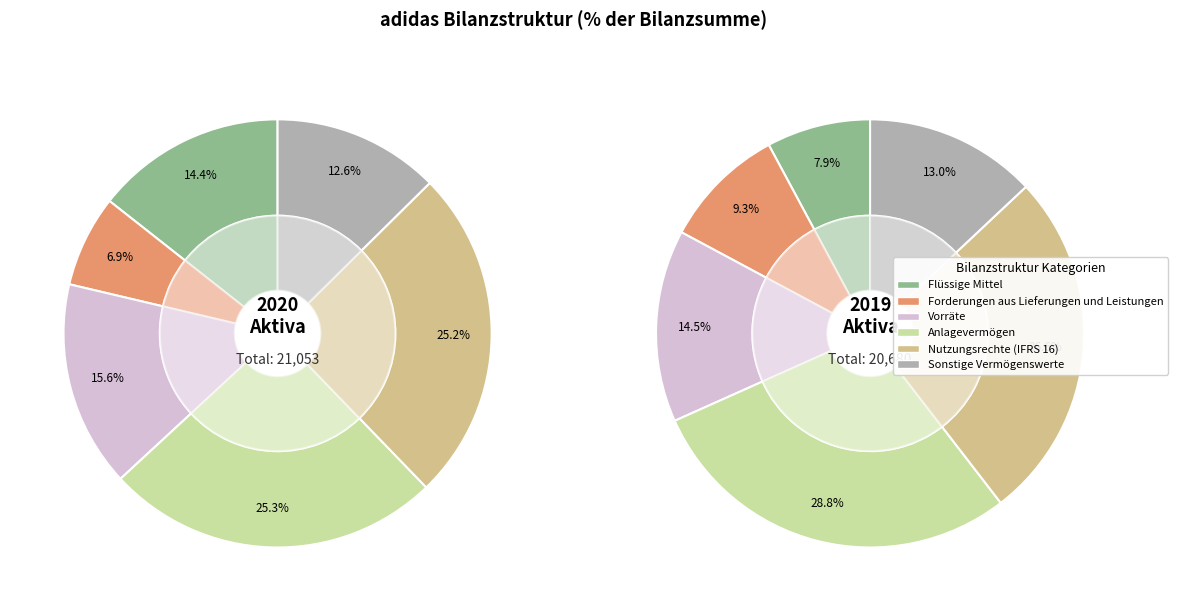

Rank the categories by value from highest to lowest.

Anlagevermögen, Nutzungsrechte (IFRS 16), Vorräte, Flüssige Mittel, Sonstige Vermögenswerte, Forderungen aus Lieferungen und Leistungen